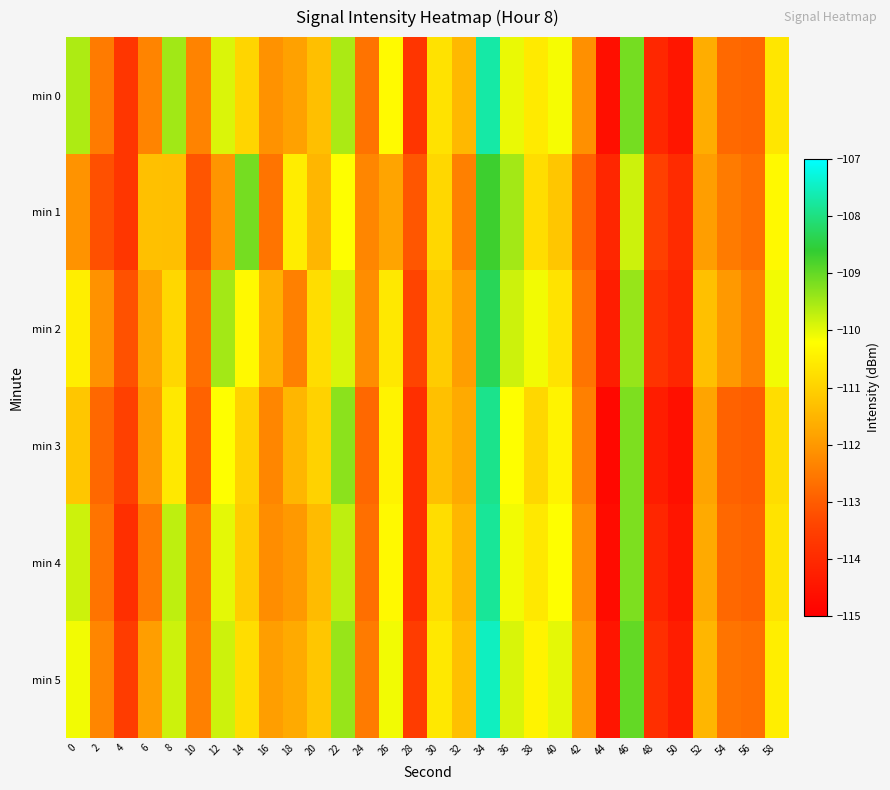

Reading left to right, extract all data points from this chart.

min 0: 0=-109.6	2=-112.5	4=-113.7	6=-112.3	8=-109.5	10=-112.4	12=-109.9	14=-110.9	16=-112.1	18=-111.8	20=-111.3	22=-109.6	24=-112.6	26=-110.3	28=-113.8	30=-110.7	32=-111.5	34=-107.7	36=-110.0	38=-110.6	40=-110.1	42=-112.1	44=-114.6	46=-109.1	48=-114.1	50=-114.5	52=-111.6	54=-112.8	56=-112.9	58=-110.6
min 1: 0=-112.1	2=-113.2	4=-113.7	6=-111.3	8=-111.3	10=-113.1	12=-112.1	14=-109.1	16=-112.6	18=-110.5	20=-111.5	22=-110.2	24=-112.3	26=-111.8	28=-113.1	30=-110.9	32=-112.4	34=-108.7	36=-109.5	38=-110.8	40=-111.2	42=-112.9	44=-114.1	46=-109.8	48=-113.5	50=-114.0	52=-111.9	54=-112.5	56=-112.7	58=-110.3
min 2: 0=-110.5	2=-112.1	4=-113.2	6=-111.8	8=-110.9	10=-112.7	12=-109.5	14=-110.3	16=-111.6	18=-112.4	20=-110.8	22=-109.9	24=-112.2	26=-110.6	28=-113.4	30=-111.1	32=-111.9	34=-108.3	36=-109.8	38=-110.1	40=-110.7	42=-112.6	44=-114.3	46=-109.4	48=-113.8	50=-114.1	52=-111.3	54=-112.0	56=-112.4	58=-110.1
min 3: 0=-111.2	2=-112.8	4=-113.5	6=-112.0	8=-110.6	10=-112.9	12=-110.2	14=-111.0	16=-112.3	18=-111.5	20=-111.0	22=-109.3	24=-112.8	26=-110.4	28=-113.9	30=-111.3	32=-111.7	34=-107.9	36=-110.2	38=-110.9	40=-110.4	42=-112.4	44=-114.8	46=-109.2	48=-114.3	50=-114.6	52=-111.8	54=-112.9	56=-113.0	58=-110.8
min 4: 0=-109.8	2=-112.6	4=-113.9	6=-112.5	8=-109.7	10=-112.5	12=-110.0	14=-111.1	16=-112.2	18=-112.0	20=-111.4	22=-109.7	24=-112.7	26=-110.3	28=-113.9	30=-110.8	32=-111.5	34=-107.8	36=-110.1	38=-110.6	40=-110.2	42=-112.2	44=-114.7	46=-109.2	48=-114.1	50=-114.5	52=-111.7	54=-112.8	56=-112.9	58=-110.7
min 5: 0=-110.1	2=-112.3	4=-113.6	6=-111.9	8=-109.8	10=-112.4	12=-109.8	14=-110.8	16=-111.9	18=-111.7	20=-111.2	22=-109.4	24=-112.5	26=-110.1	28=-113.6	30=-110.6	32=-111.3	34=-107.5	36=-109.9	38=-110.4	40=-110.0	42=-112.0	44=-114.5	46=-109.0	48=-113.9	50=-114.3	52=-111.5	54=-112.6	56=-112.7	58=-110.5